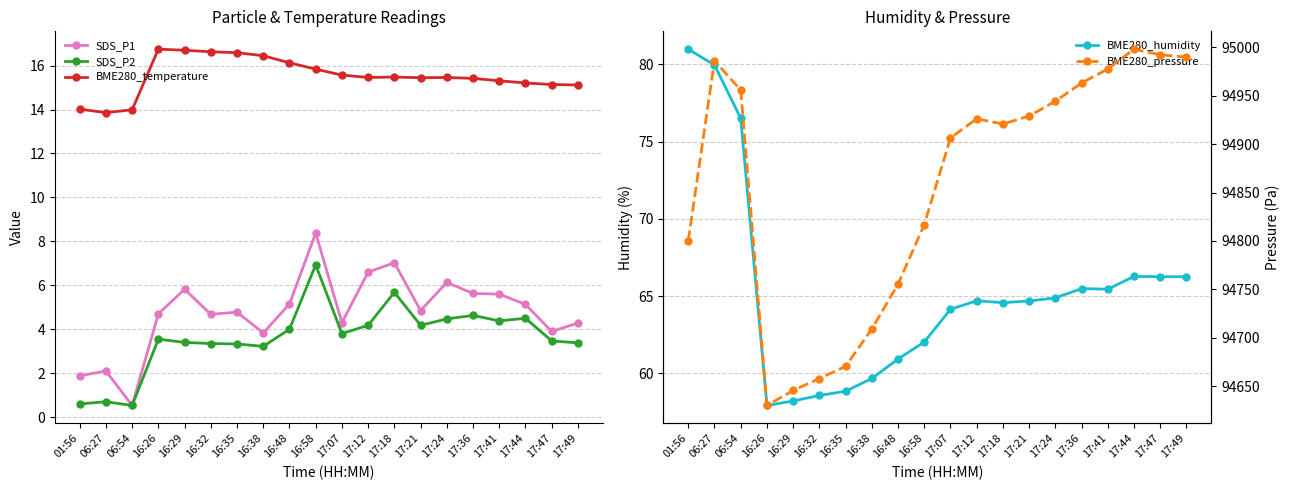

Does the chart have visible grid lines?

Yes